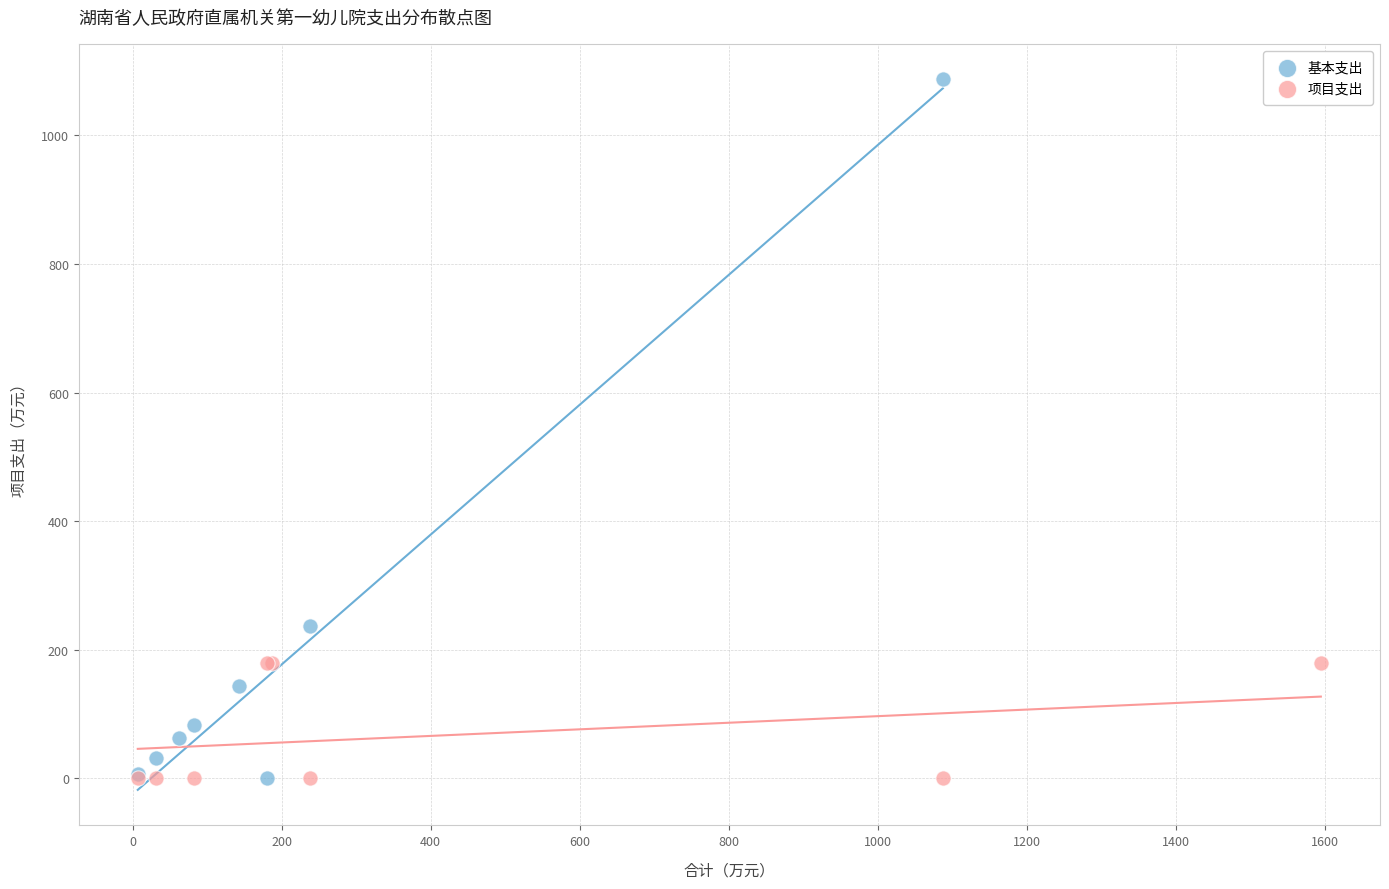

What are all the series names shown in the legend?

基本支出, 项目支出